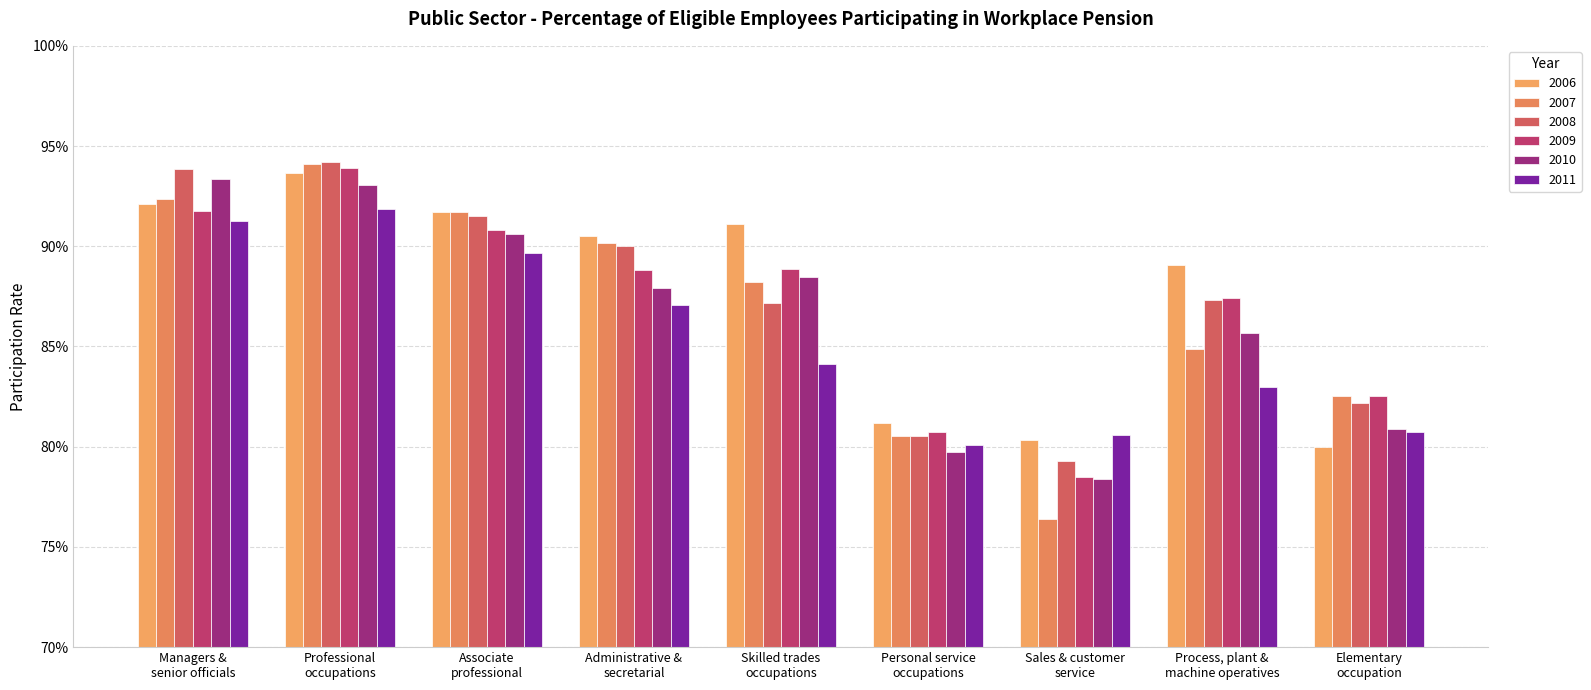

What are all the series names shown in the legend?

2006, 2007, 2008, 2009, 2010, 2011